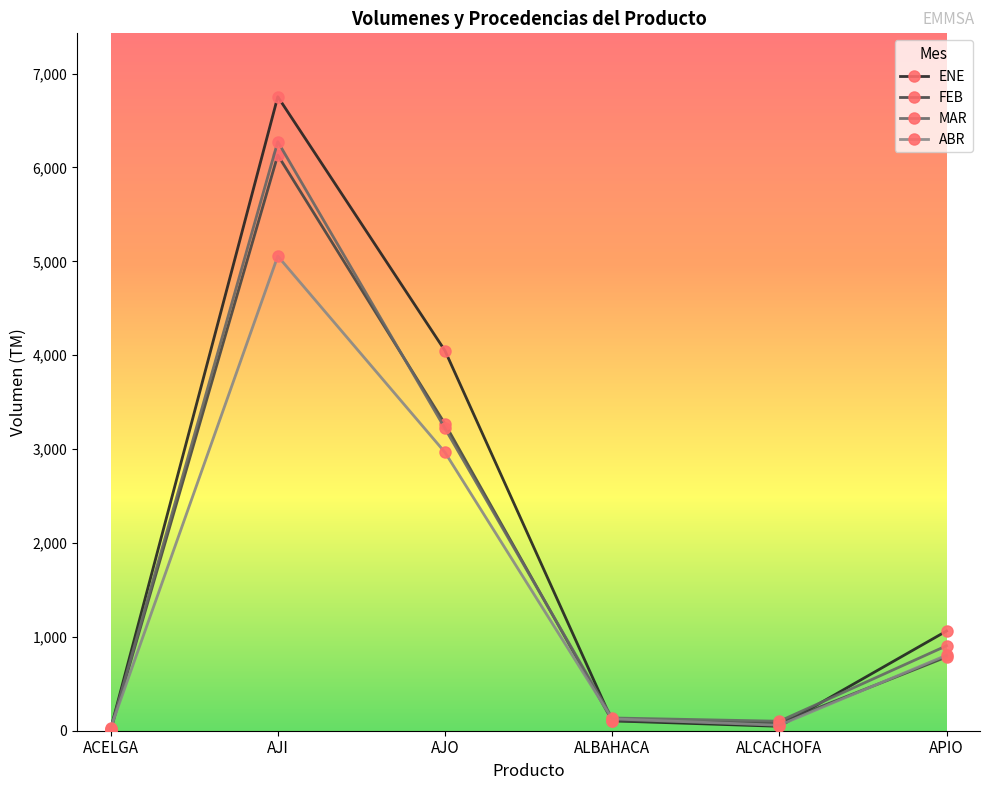

The value of ABR at APIO is 1258. True or false?

False